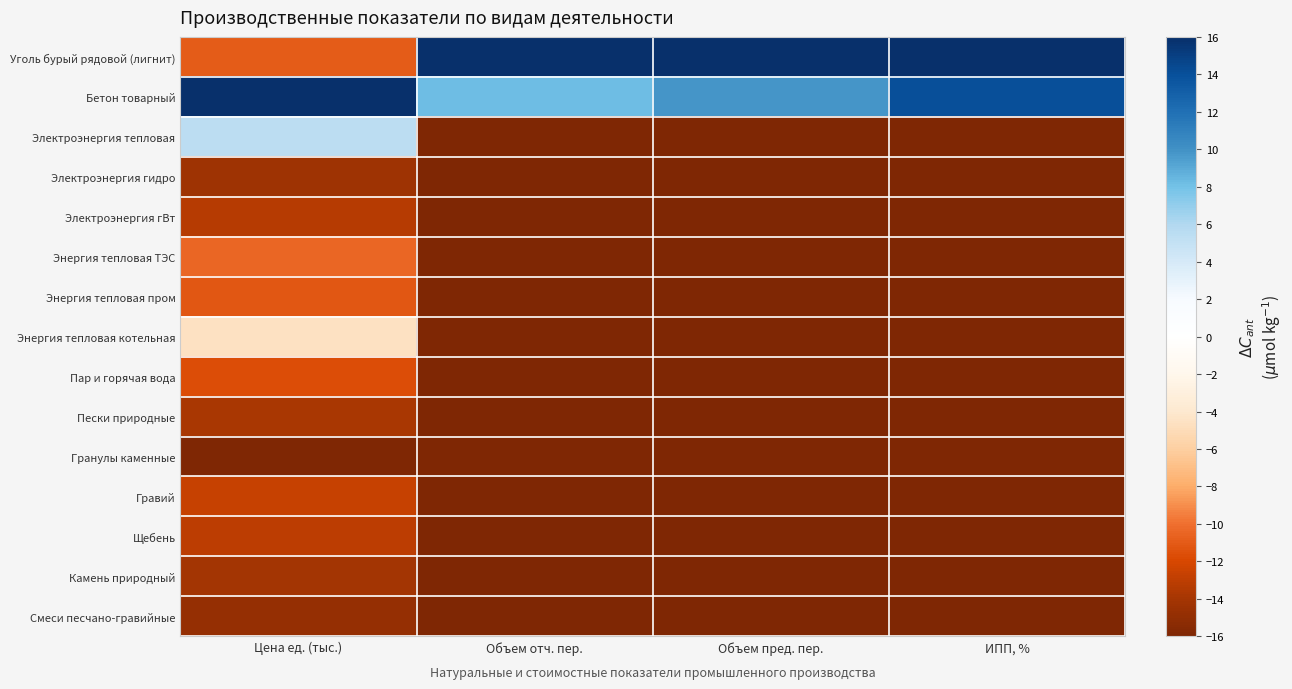

What is the spread (max minus min) of values at ИПП, %?

32.0